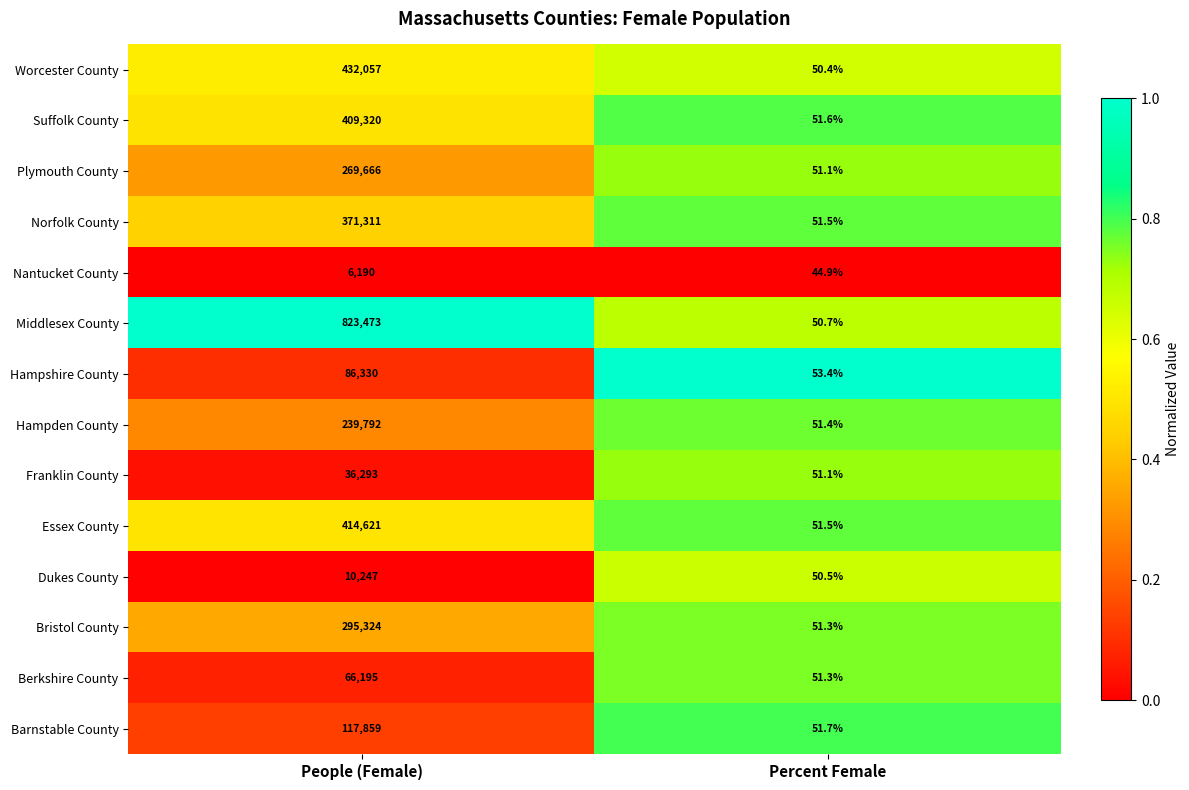

Count the number of data series in this chart.

14